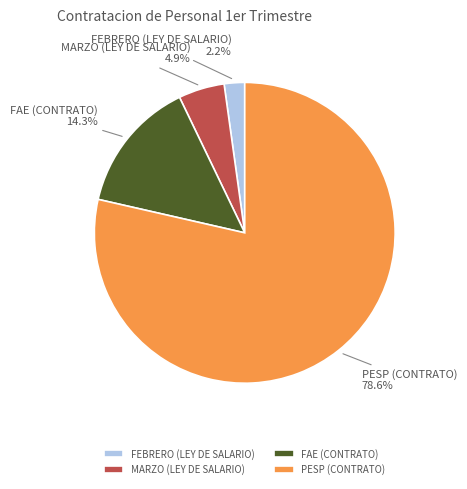

What is the ratio of the value at MARZO (LEY DE SALARIO) to the value at PESP (CONTRATO)?

0.1